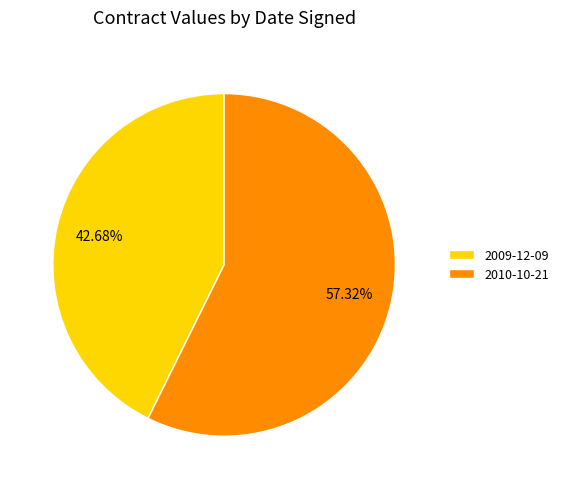

To the nearest percent, what portion does 2010-10-21 represent?

57%